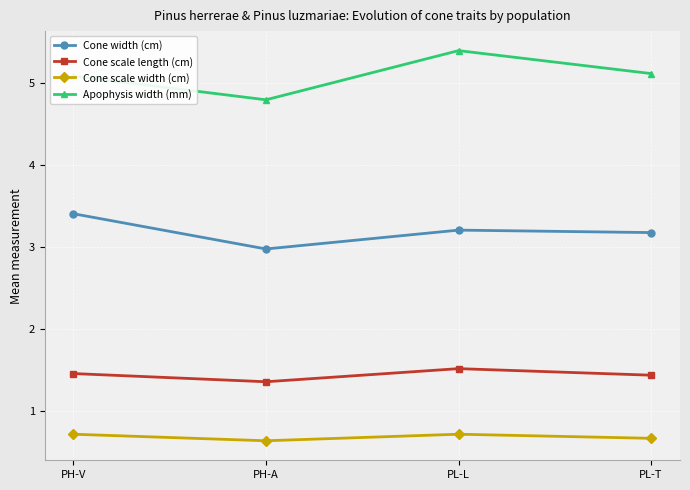

What is the sum of the Cone scale length (cm) values at PL-T and PH-V?

2.9